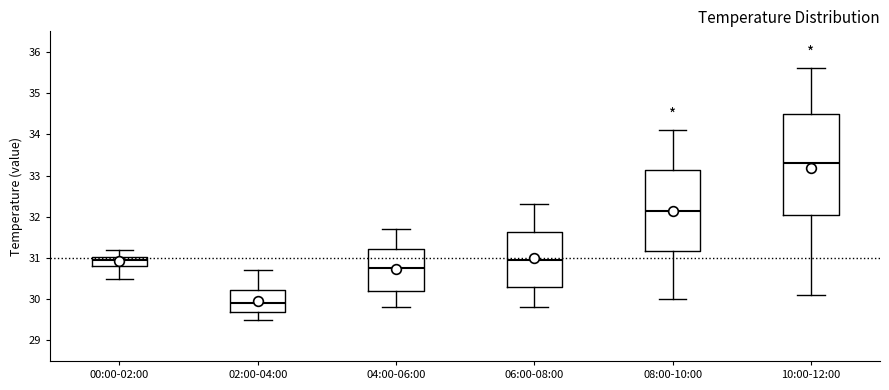

Which box has the highest median line?

10:00-12:00